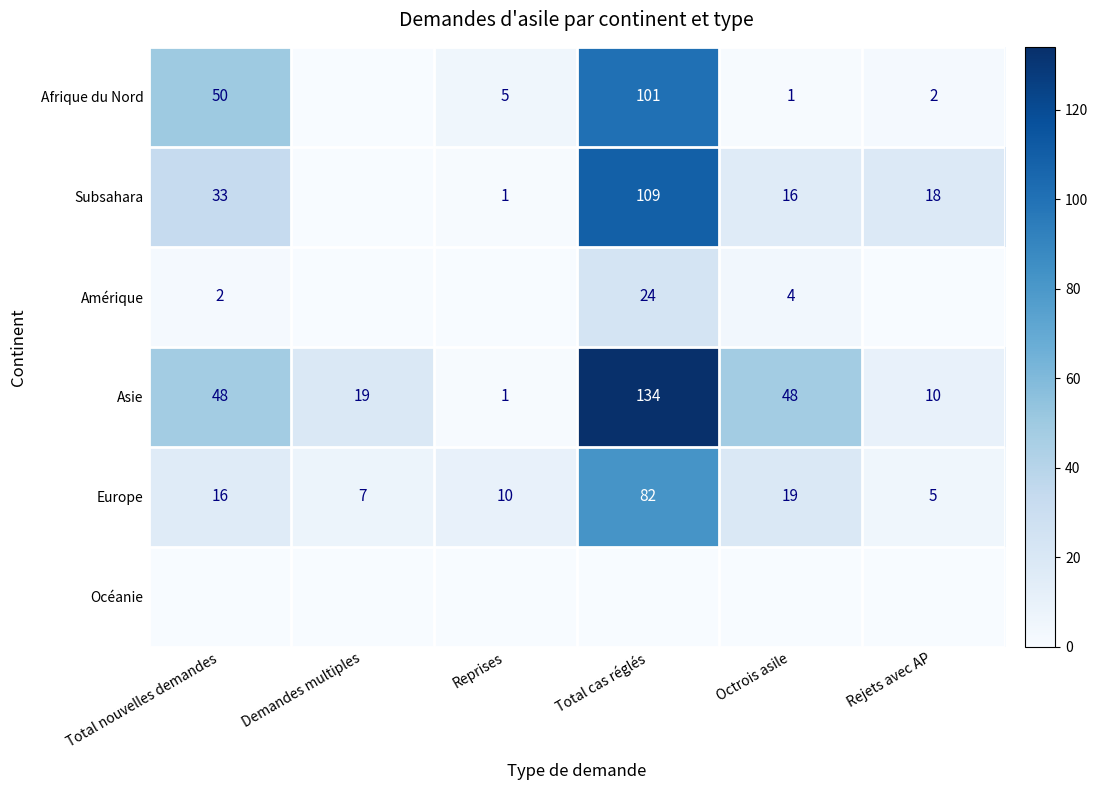

What is the difference between the Europe values at Total cas réglés and Octrois asile?

63